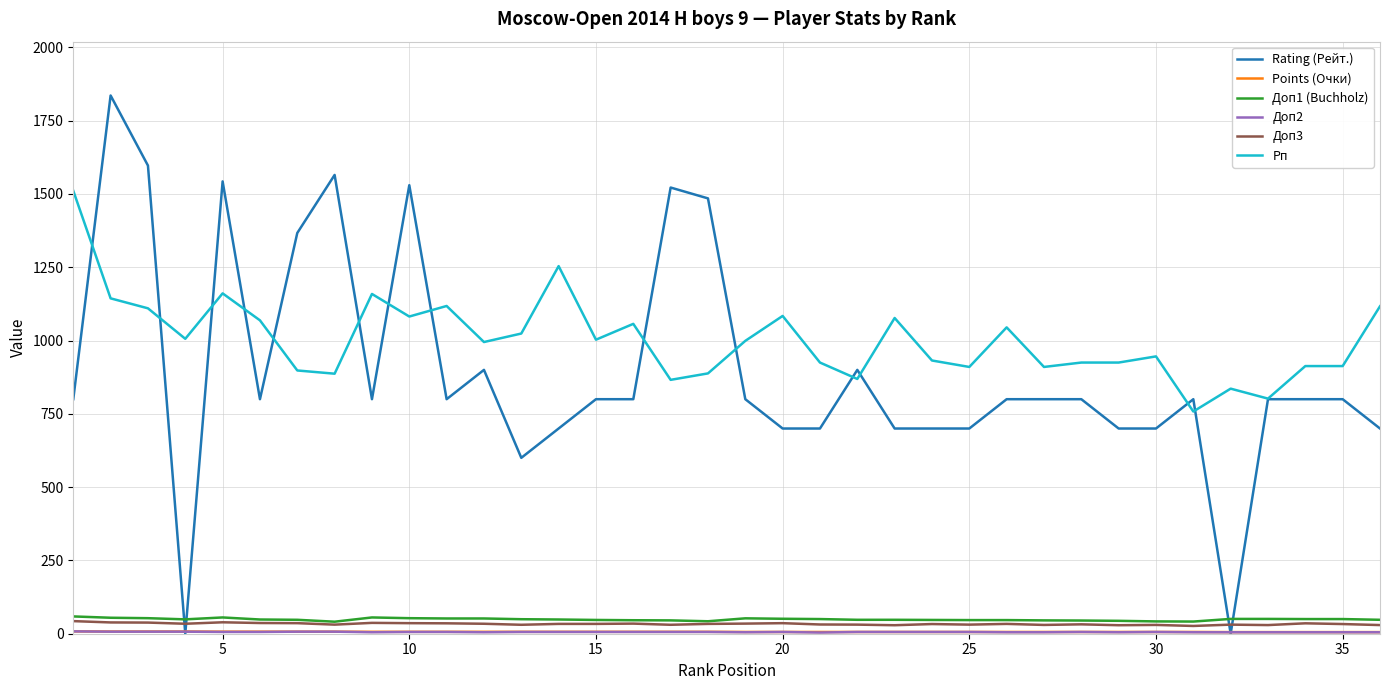

True or false: Рп and Доп3 cross at least once.

False